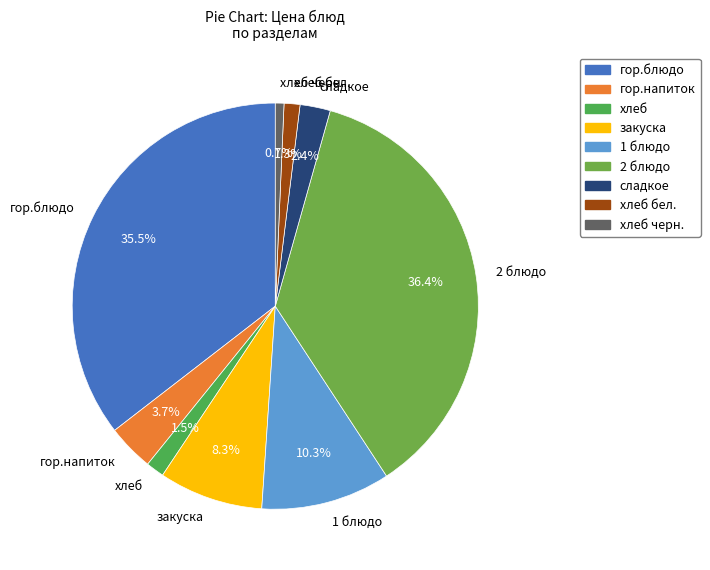

What is the smallest slice in the pie chart?

хлеб черн.